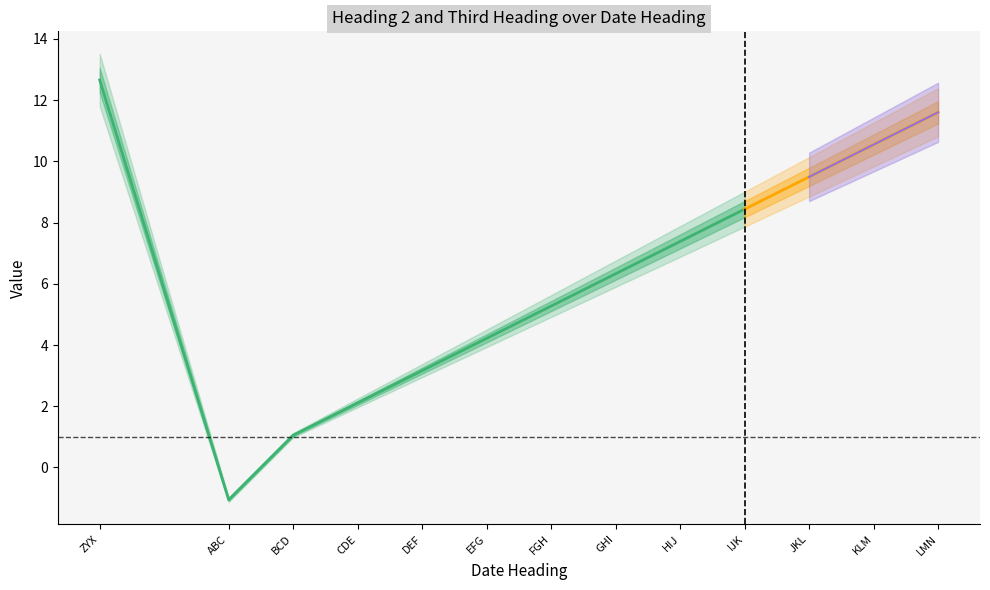

Is it true that Third Heading equals 9.5 at GHI?

False